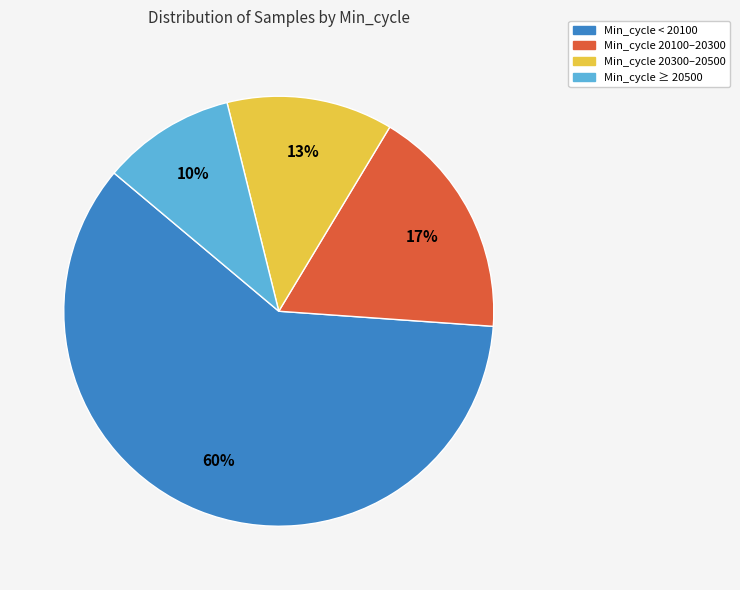

Is there any slice that represents more than half of the pie?

Yes